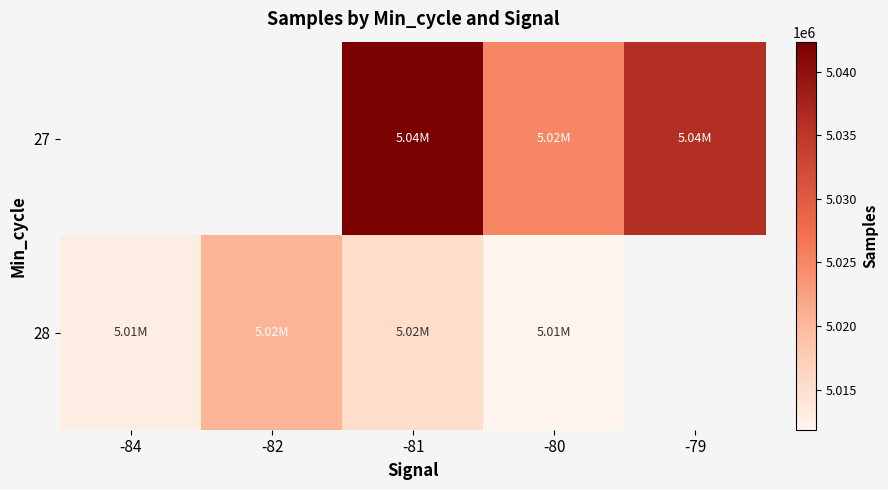

Which series changed the most between -84 and -80?

28